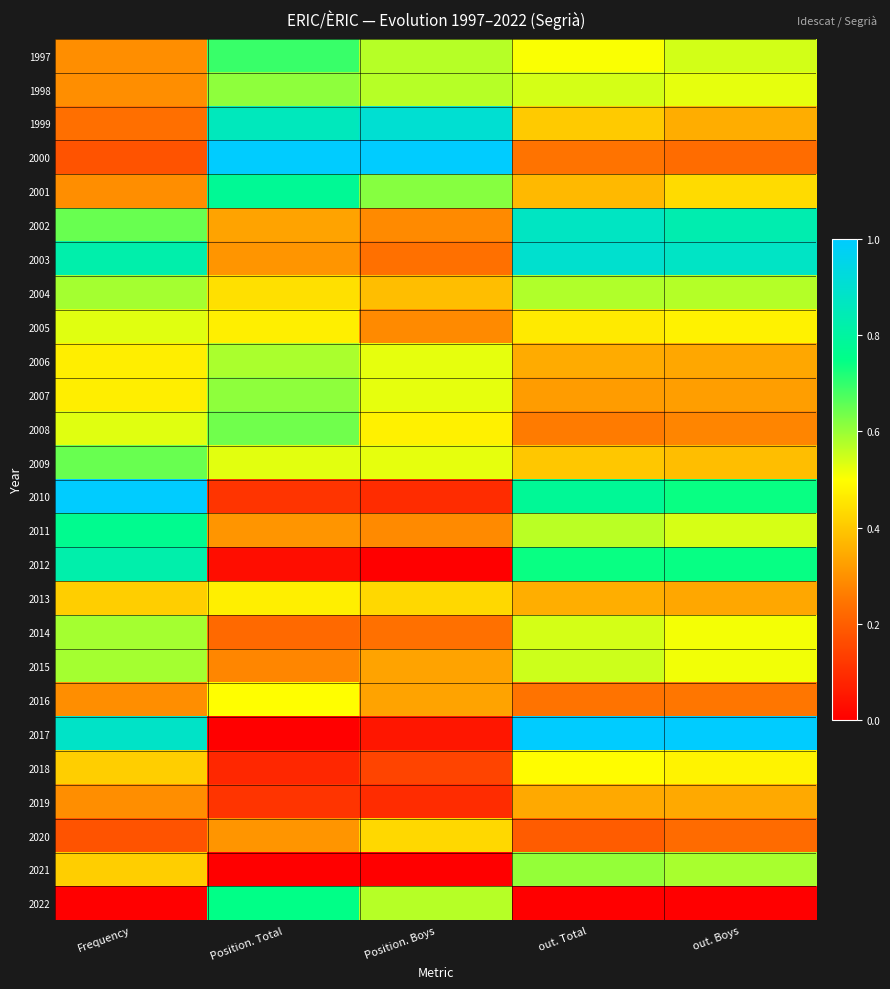

What is the spread (max minus min) of values at Position. Total?

1.0